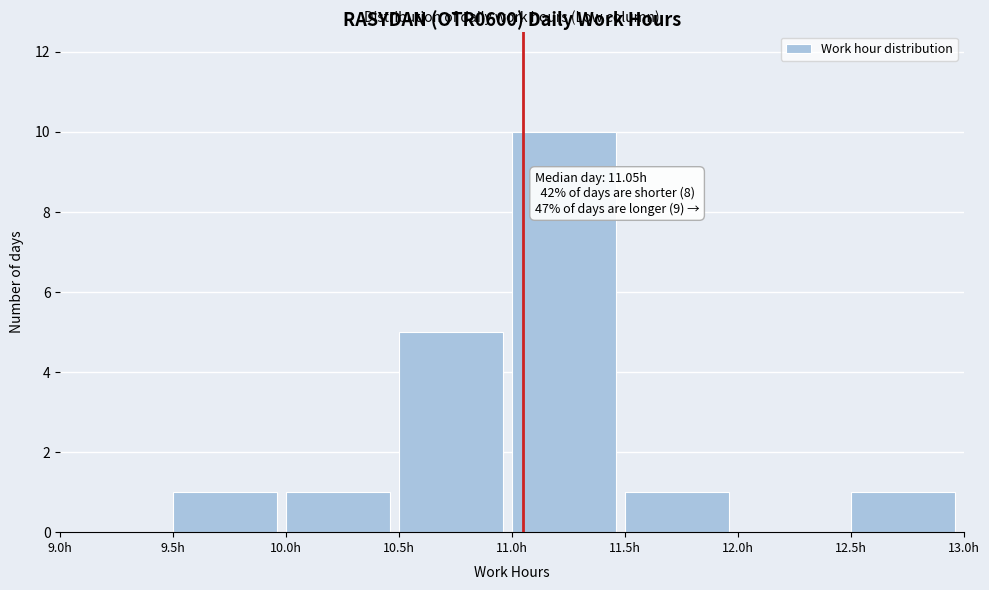

Which range on the x-axis has the tallest bar?

11.0 to 11.5